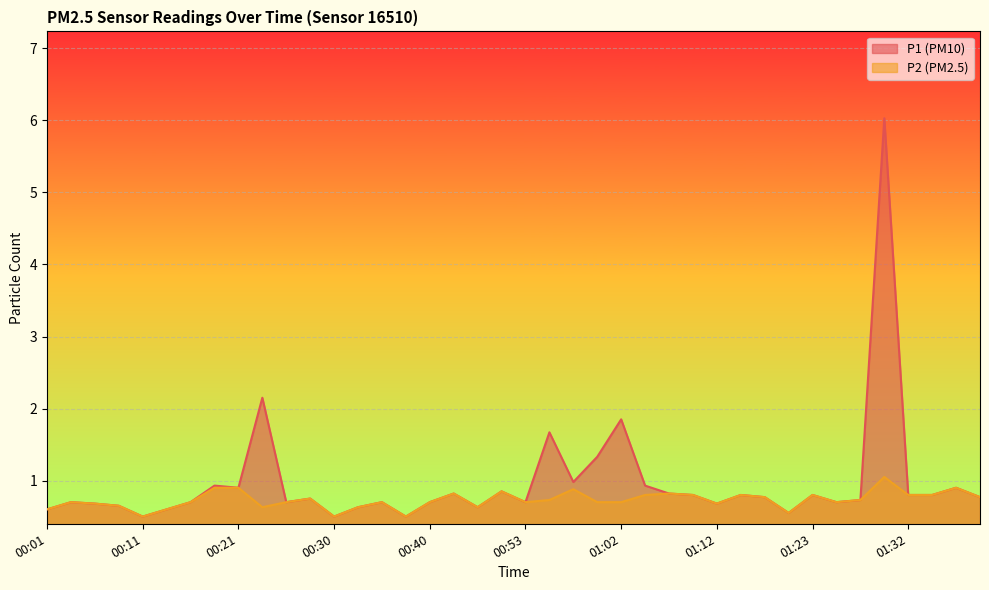

What is the difference between the highest and lowest values at 01:30?

5.0